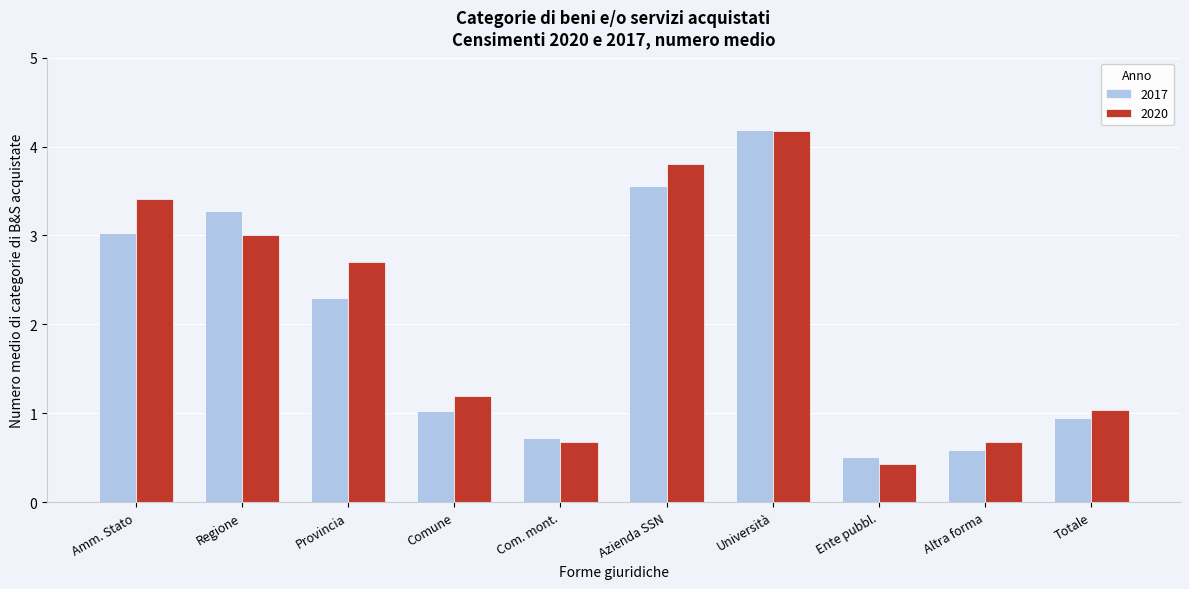

Reading left to right, transcribe all the data shown in this chart.

2017: 3.0	3.3	2.3	1.0	0.7	3.6	4.2	0.5	0.6	0.9
2020: 3.4	3.0	2.7	1.2	0.7	3.8	4.2	0.4	0.7	1.0